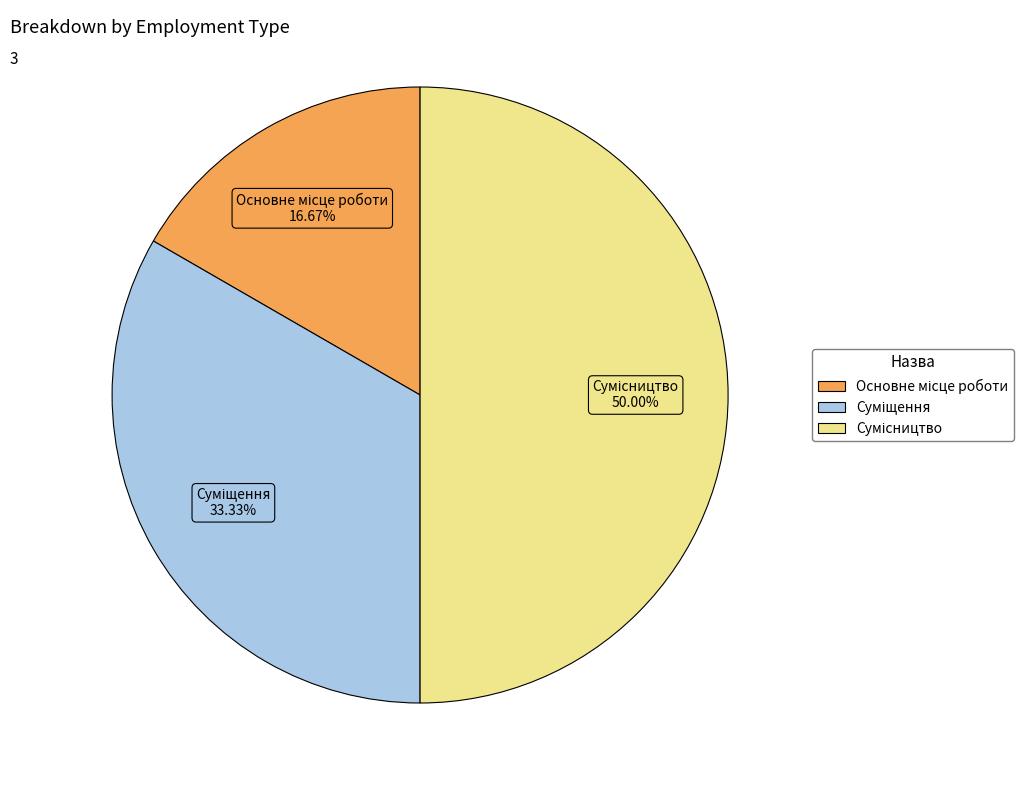

To the nearest percent, what portion does Сумісництво represent?

50%